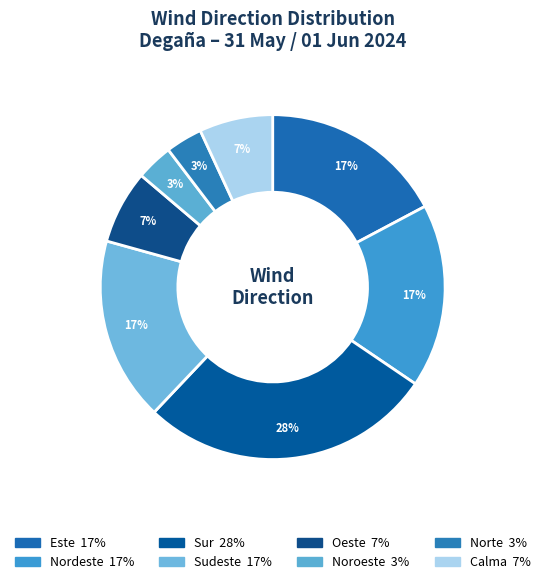

Rank the categories by value from lowest to highest.

Noroeste, Norte, Oeste, Calma, Este, Nordeste, Sudeste, Sur